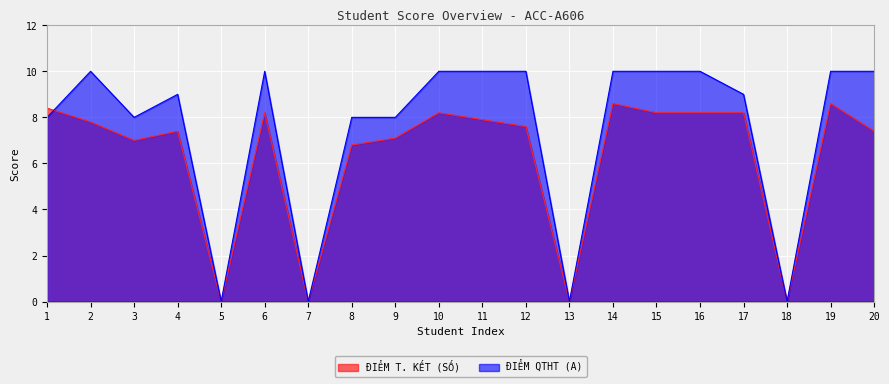

How many values in ĐIỂM T. KẾT (SỐ) are above zero?

16